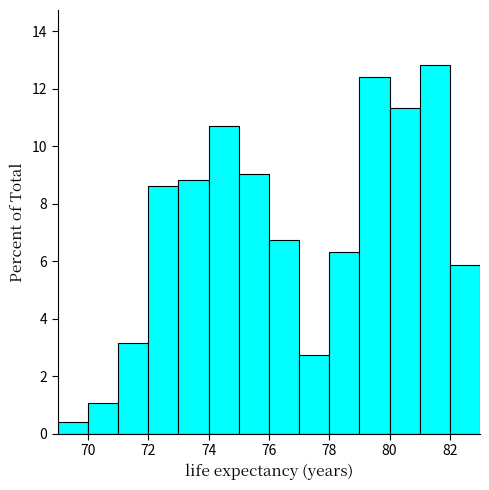

What is the height of the bar covering 81 to 82 on the x-axis? The values are not printed on the chart, so give them approximately, as read against the axis.

12.8